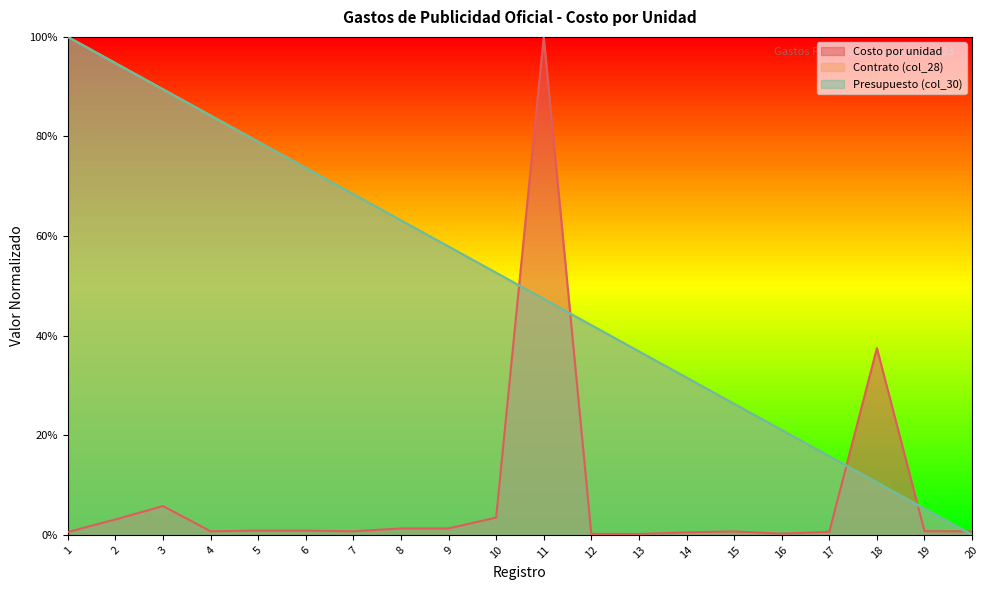

Reading left to right, transcribe all the data shown in this chart.

Costo por unidad: 0.0	0.0	0.1	0.0	0.0	0.0	0.0	0.0	0.0	0.0	1.0	0.0	0.0	0.0	0.0	0.0	0.0	0.4	0.0	0.0
Contrato (col_28): 1.0	0.9	0.9	0.8	0.8	0.7	0.7	0.6	0.6	0.5	0.5	0.4	0.4	0.3	0.3	0.2	0.2	0.1	0.1	0.0
Presupuesto (col_30): 1.0	0.9	0.9	0.8	0.8	0.7	0.7	0.6	0.6	0.5	0.5	0.4	0.4	0.3	0.3	0.2	0.2	0.1	0.1	0.0